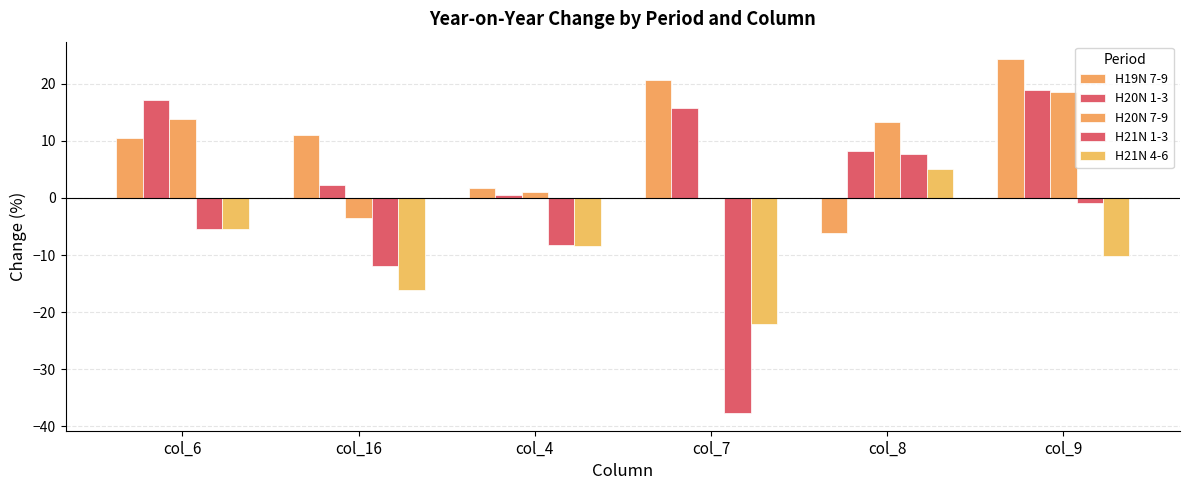

How many positive values does the H21N 1-3 series have?

1